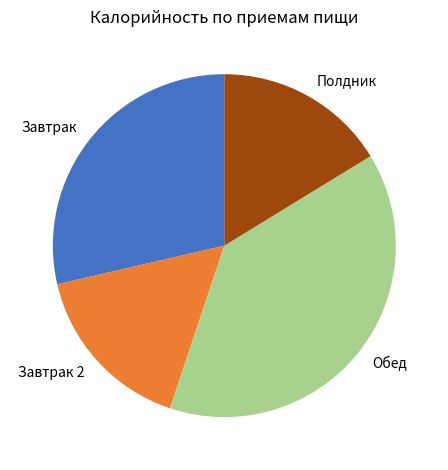

Does any single category account for the majority?

No